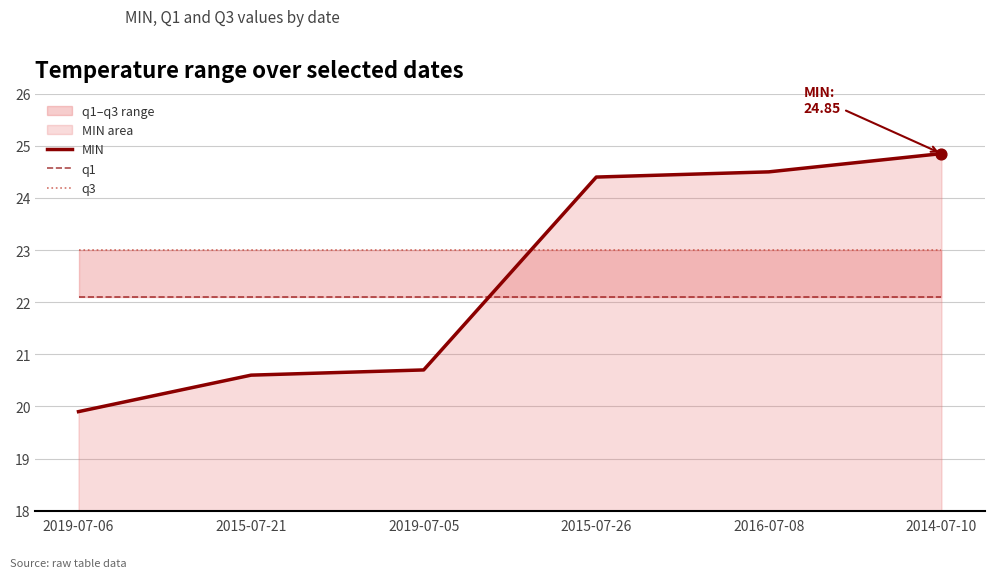

What is the total value across all series at 2016-07-08?

69.6